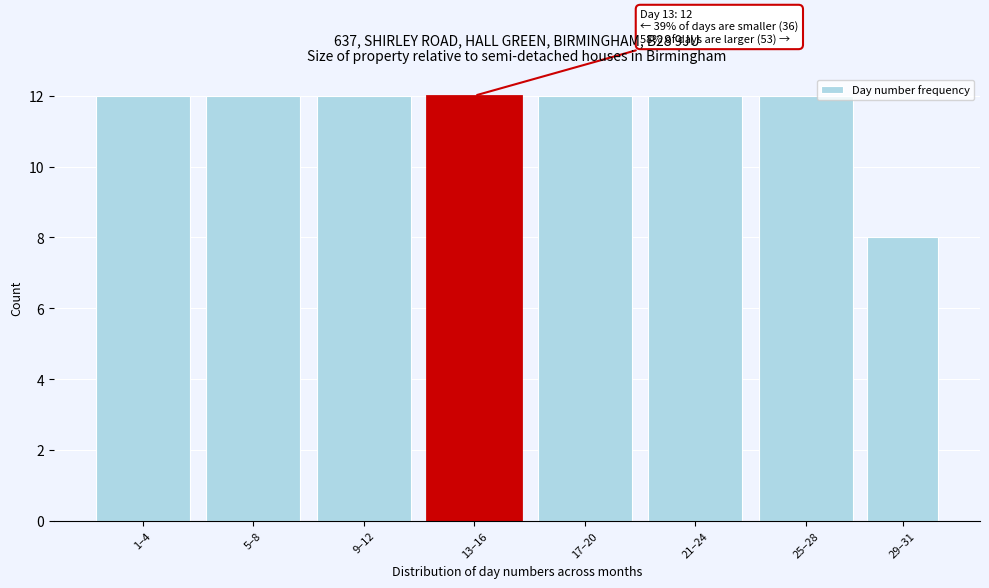

Reading left to right, what are all the values shown in this chart?

12	12	12	12	12	12	12	8